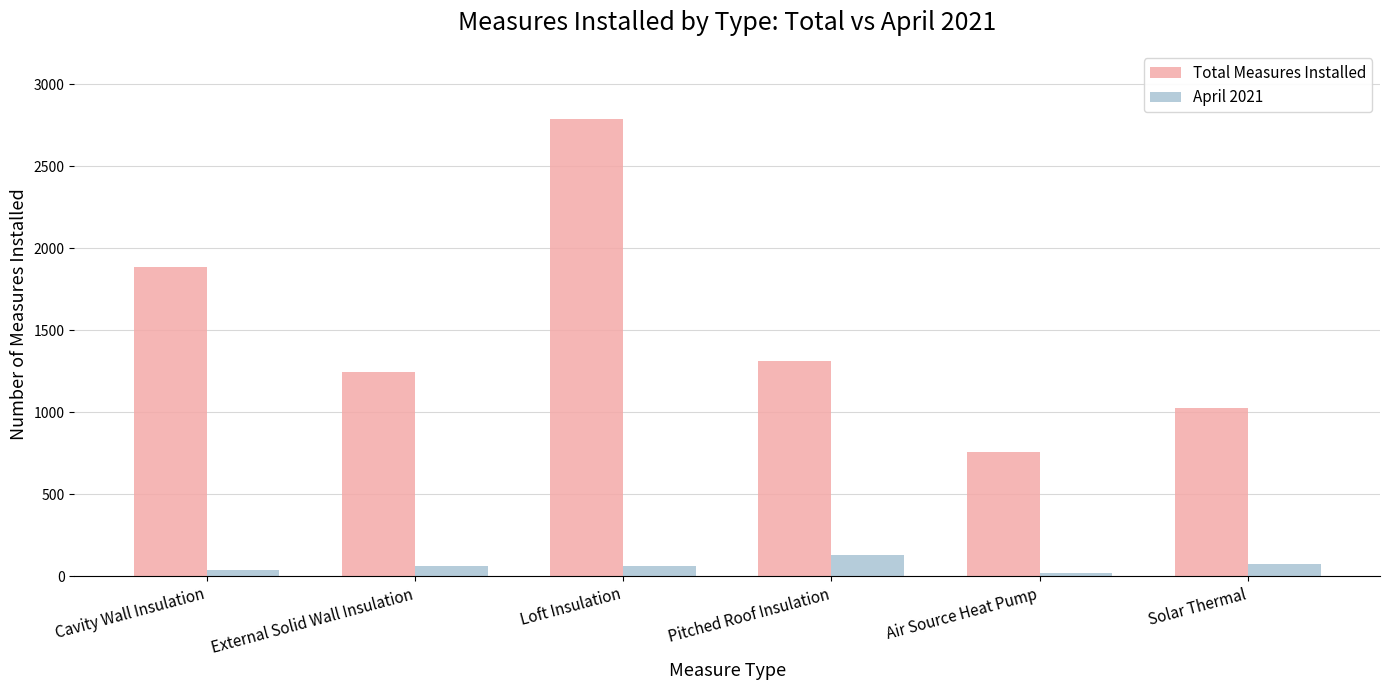

What is the minimum value shown in the chart?

21